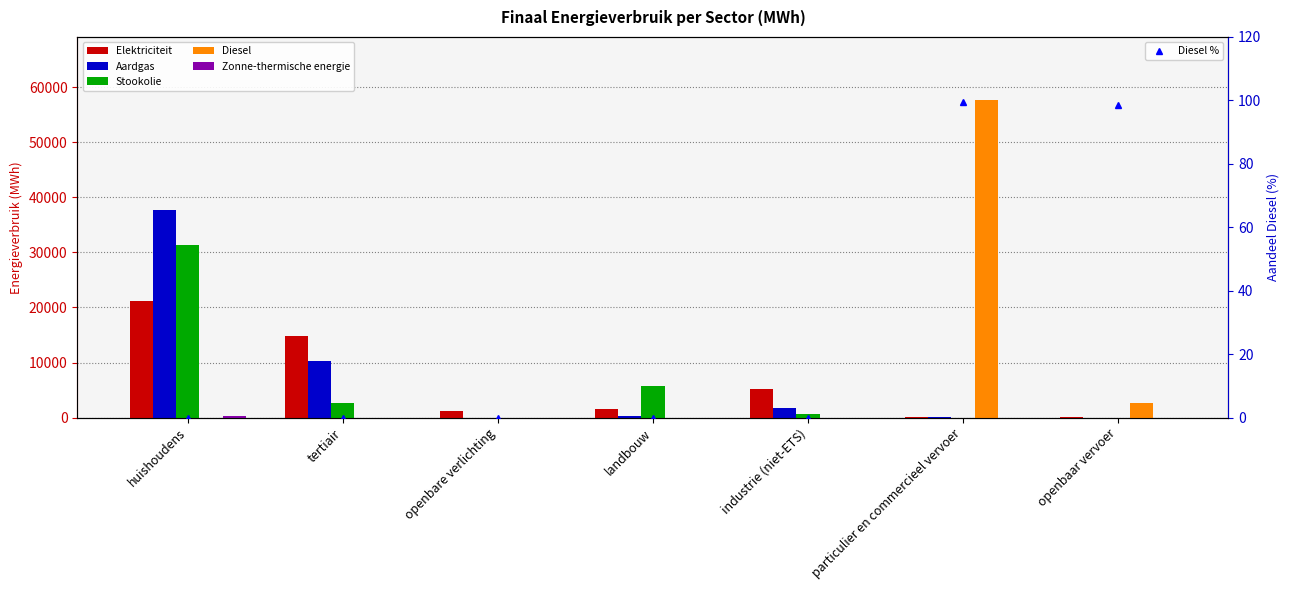

Reading left to right, transcribe all the data shown in this chart.

Elektriciteit: huishoudens=21122.4	tertiair=14885.9	openbare verlichting=1134.0	landbouw=1632.8	industrie (niet-ETS)=5246.1	particulier en commercieel vervoer=80.5	openbaar vervoer=35.8
Aardgas: huishoudens=37631.0	tertiair=10271.4	openbare verlichting=0.0	landbouw=213.8	industrie (niet-ETS)=1731.0	particulier en commercieel vervoer=149.7	openbaar vervoer=0.0
Stookolie: huishoudens=31330.6	tertiair=2553.7	openbare verlichting=0.0	landbouw=5775.7	industrie (niet-ETS)=570.1	particulier en commercieel vervoer=0.0	openbaar vervoer=0.0
Diesel: huishoudens=0.0	tertiair=0.0	openbare verlichting=0.0	landbouw=0.0	industrie (niet-ETS)=0.0	particulier en commercieel vervoer=57629.1	openbaar vervoer=2594.3
Zonne-thermische energie: huishoudens=257.9	tertiair=4.9	openbare verlichting=0.0	landbouw=0.0	industrie (niet-ETS)=0.0	particulier en commercieel vervoer=0.0	openbaar vervoer=0.0
Diesel %: huishoudens=0.0	tertiair=0.0	openbare verlichting=0.0	landbouw=0.0	industrie (niet-ETS)=0.0	particulier en commercieel vervoer=99.6	openbaar vervoer=98.6